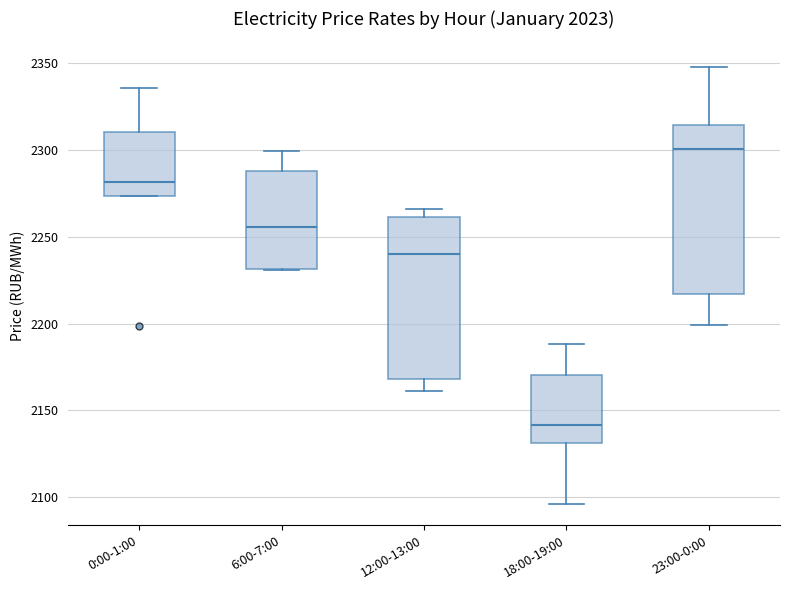

Where is the lower edge of the box for 0:00-1:00 on the y-axis? The values are not printed on the chart, so give them approximately, as read against the axis.

2275